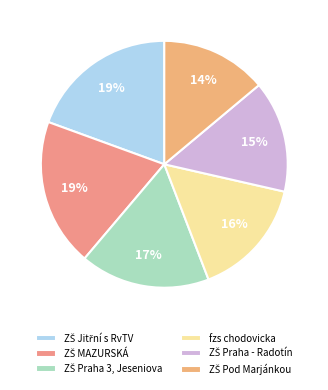

The ZŠ MAZURSKÁ slice represents 11% of the pie. True or false?

False